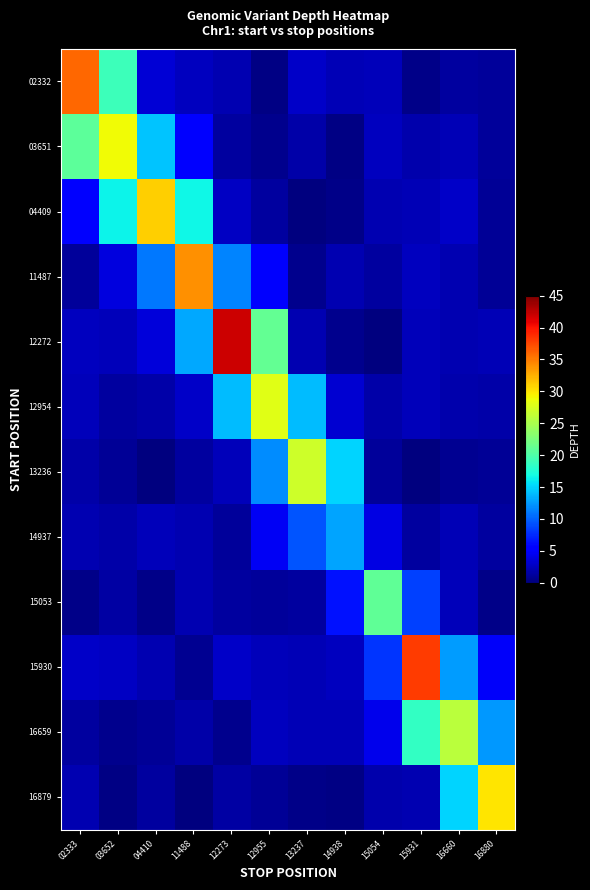

What is the difference between the highest and lowest values at 04410?

30.9